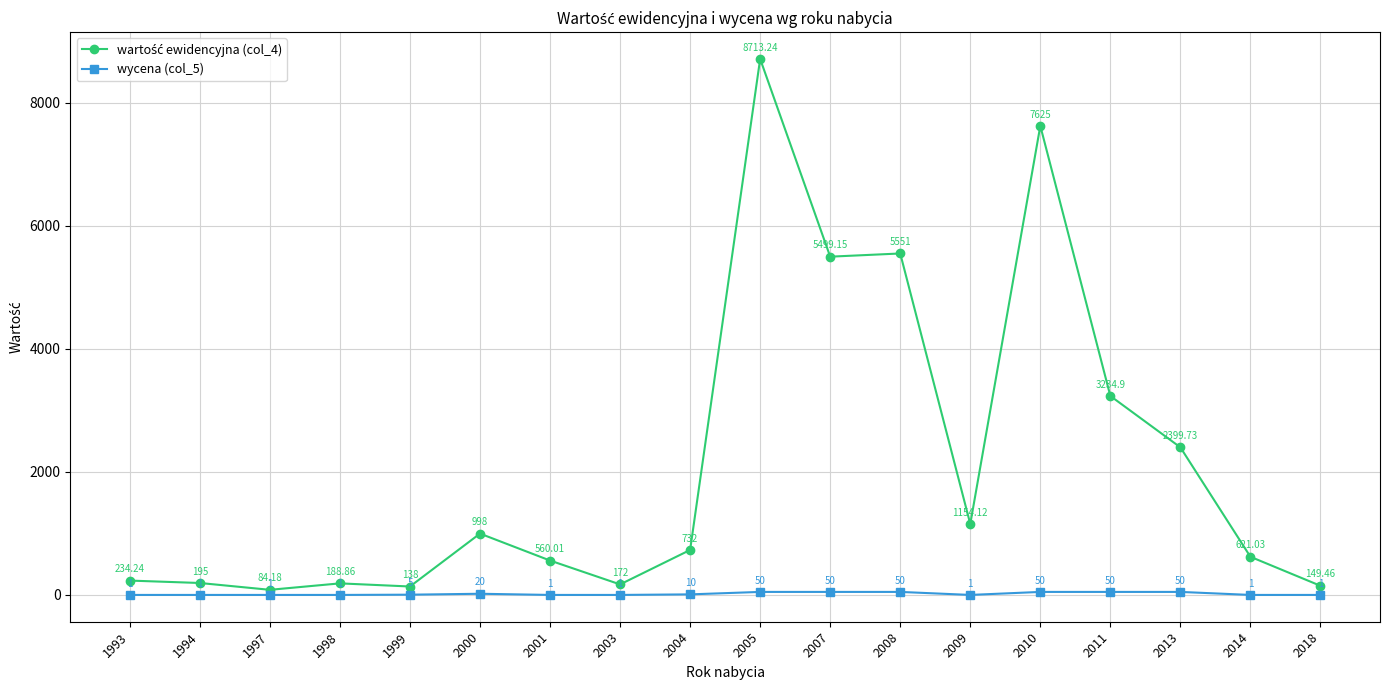

At which category is the sum across all series the highest?

2005